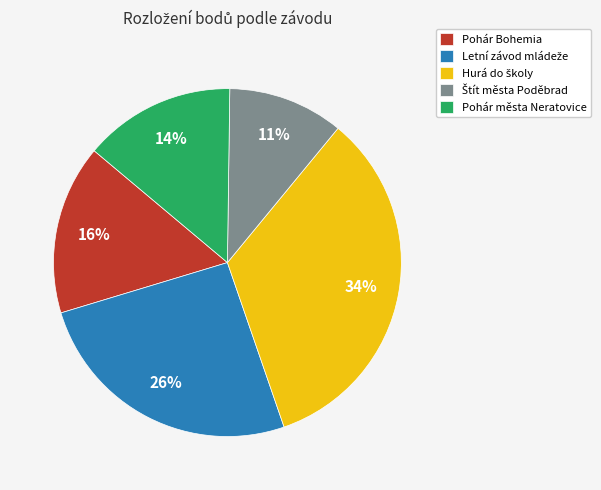

To the nearest percent, what percentage of the pie is Pohár města Neratovice?

14%